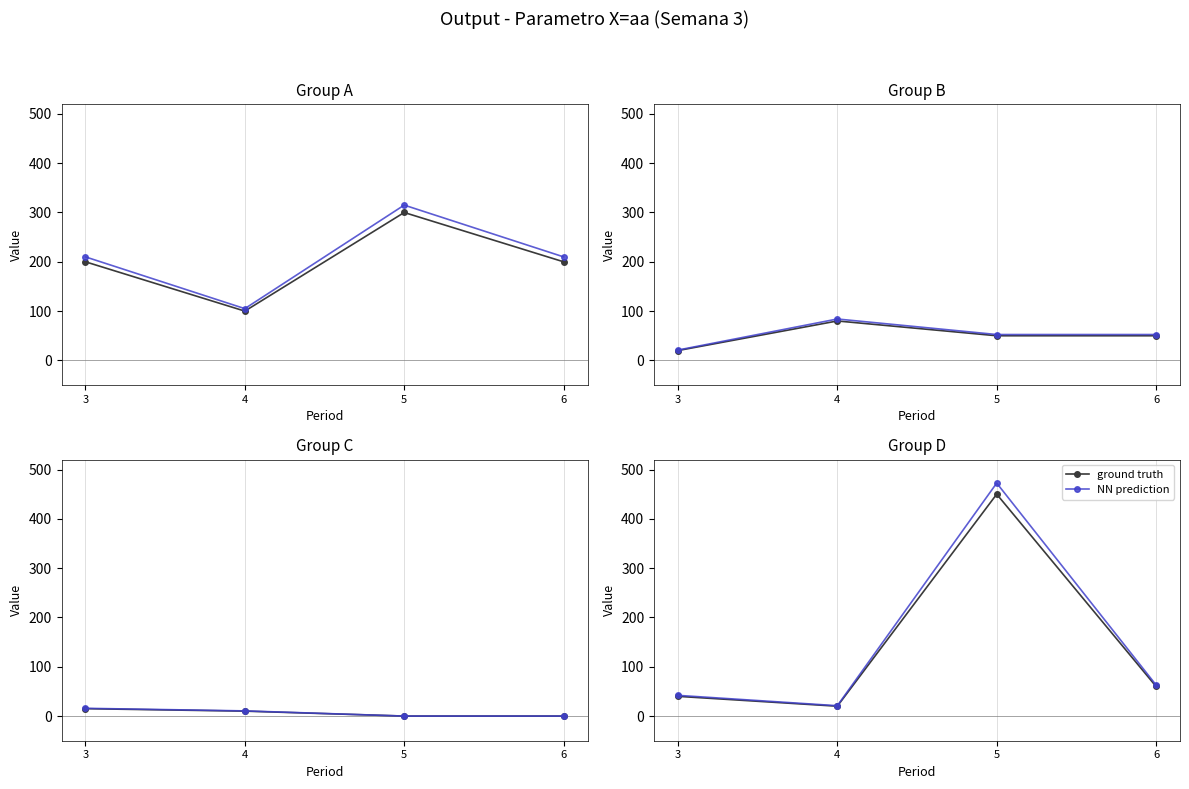

True or false: NN prediction and ground truth intersect in this chart.

False